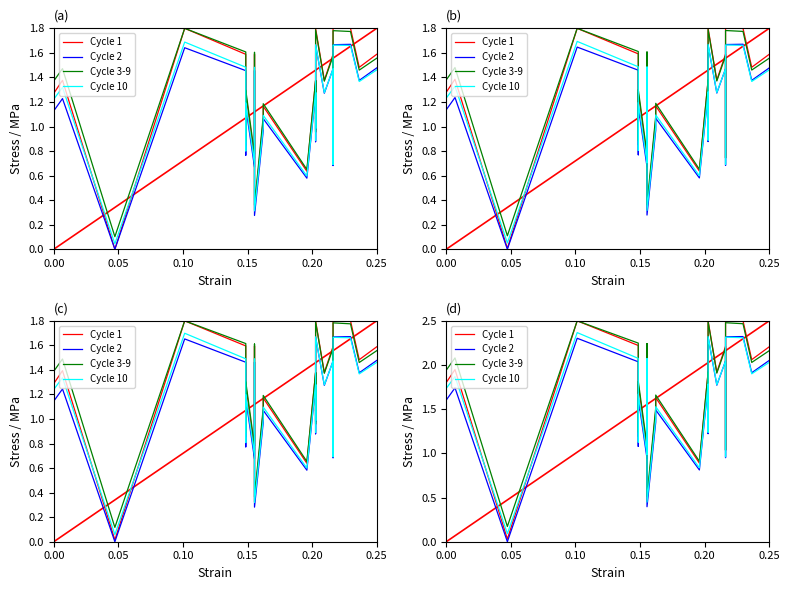

Reading left to right, extract all data points from this chart.

Cycle 1: 1.8	1.8	1.9	0.0	0.0	2.5	2.2	1.2	1.8	1.0	2.2	0.5	1.5	1.5	1.6	0.9	1.9	1.9	1.5	1.9	1.3	2.5	1.9	2.2	1.0	2.5	2.5	2.5	2.1	2.2	2.2
Cycle 2: 1.6	1.6	1.7	0.0	0.0	2.3	2.0	1.1	1.6	0.9	2.0	0.4	1.4	1.4	1.5	0.8	1.8	1.8	1.4	1.8	1.2	2.3	1.8	2.0	1.0	2.3	2.3	2.3	1.9	2.1	2.1
Cycle 3-9: 1.9	1.9	2.1	0.2	0.2	2.5	2.2	1.2	1.8	1.1	2.2	0.5	1.5	1.5	1.7	0.9	1.9	1.9	1.5	1.9	1.3	2.5	1.9	2.2	1.0	2.5	2.5	2.5	2.0	2.2	2.2
Cycle 10: 1.7	1.7	1.9	0.1	0.1	2.4	2.1	1.1	1.7	1.0	2.1	0.4	1.4	1.4	1.5	0.8	1.8	1.8	1.4	1.8	1.2	2.3	1.8	2.0	1.0	2.3	2.3	2.3	1.9	2.0	2.0